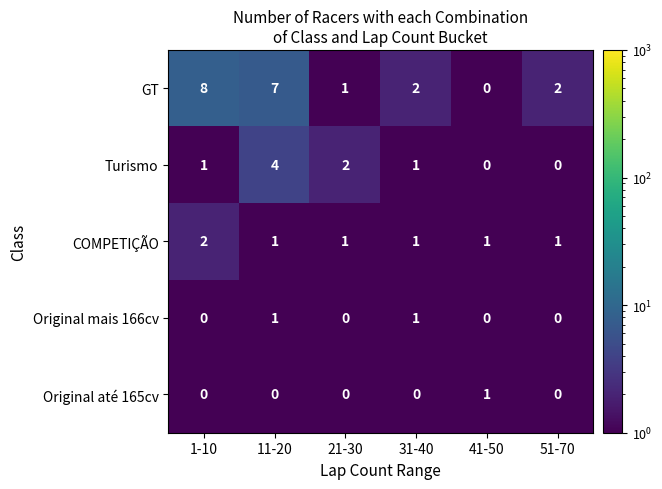

How many categories are shown in the chart?

6